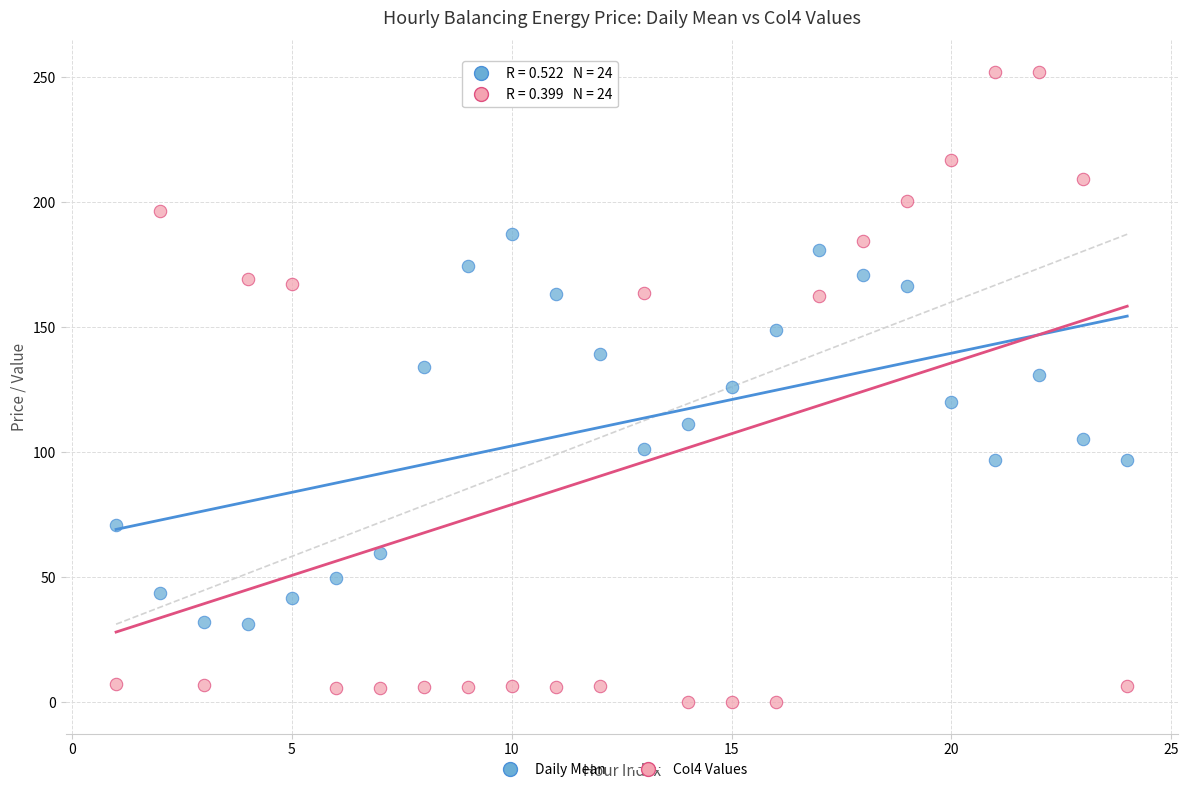

Across all data points, what is the range of Y values (max minus min)?

252.1